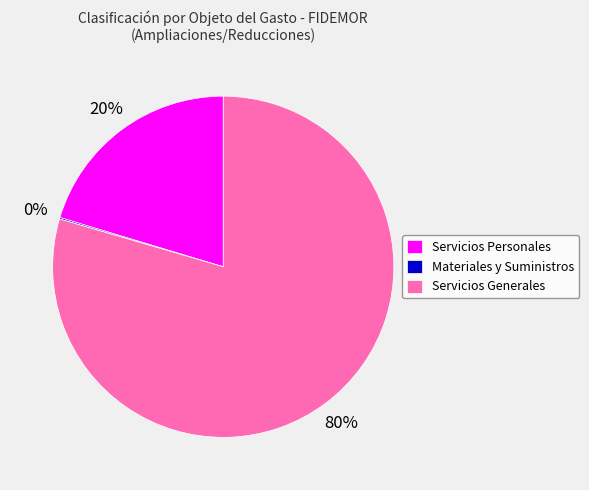

To the nearest percent, what percentage of the pie is Servicios Personales?

20%